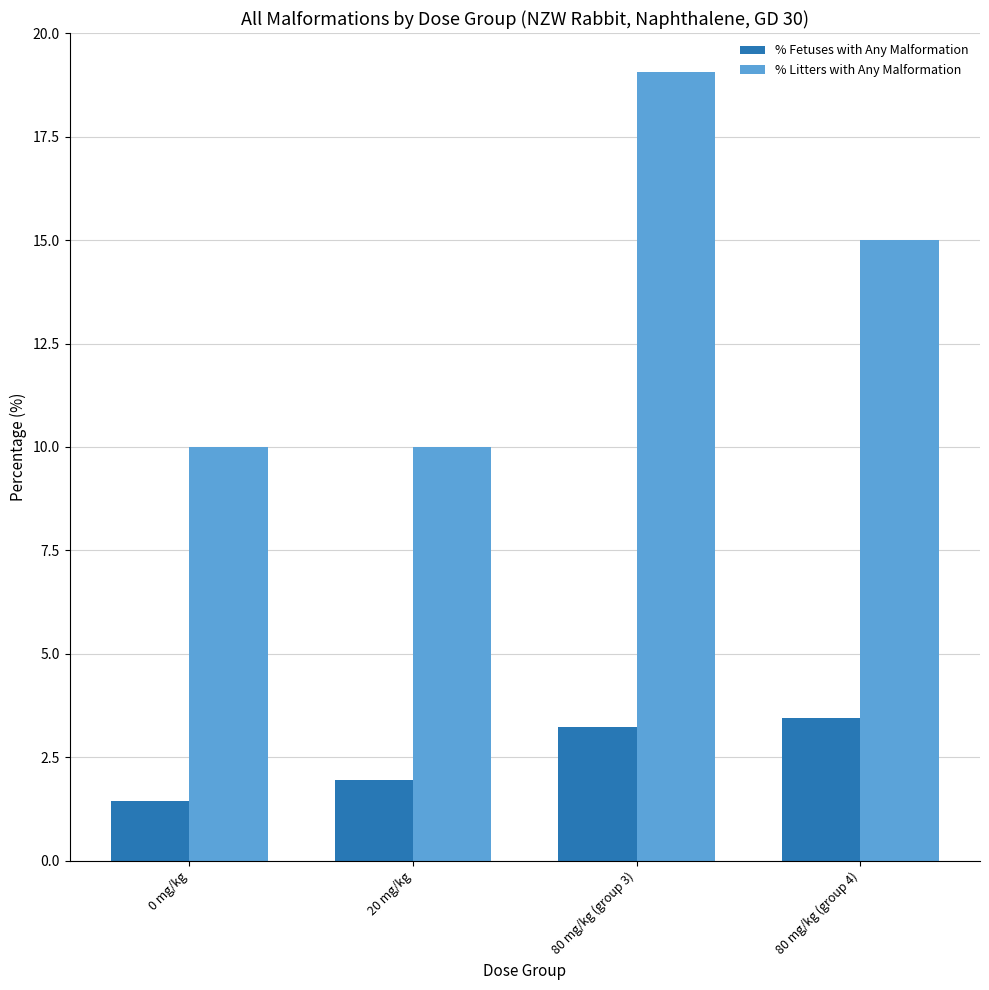

True or false: % Litters with Any Malformation has a value of 6.9 at 80 mg/kg (group 4).

False